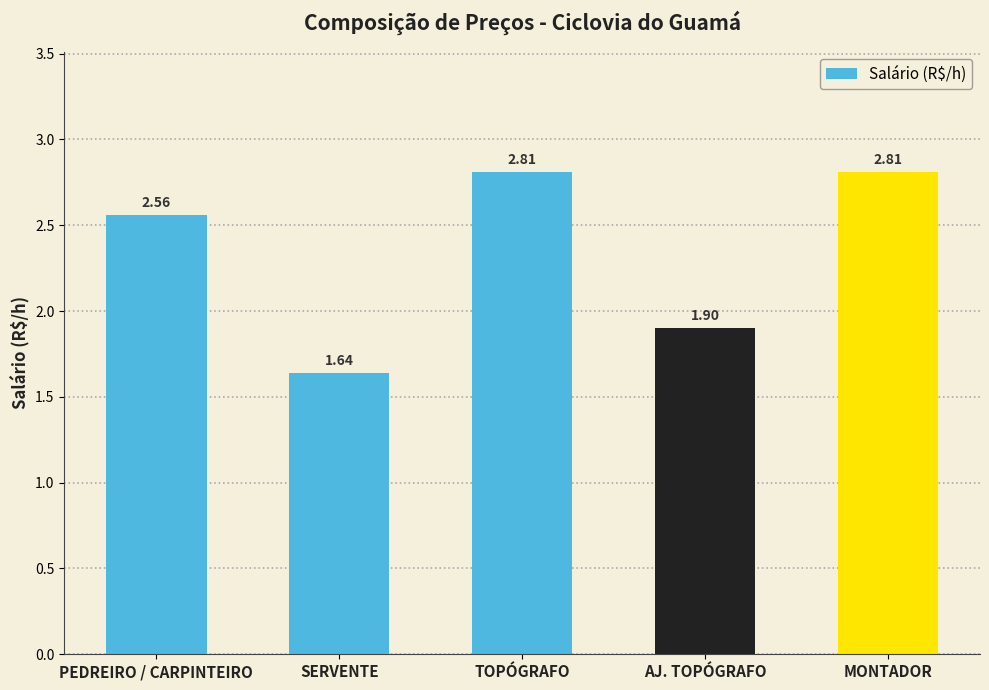

At which label does the data first exceed 2?

PEDREIRO / CARPINTEIRO